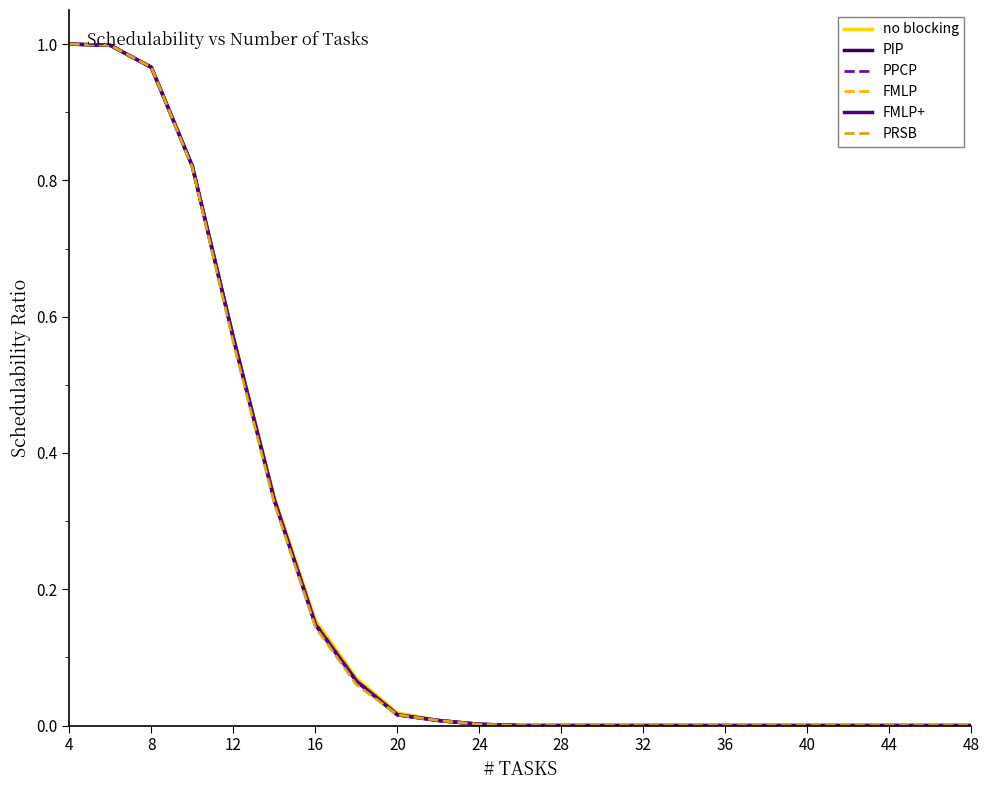

Which series has the largest total across all categories?

no blocking